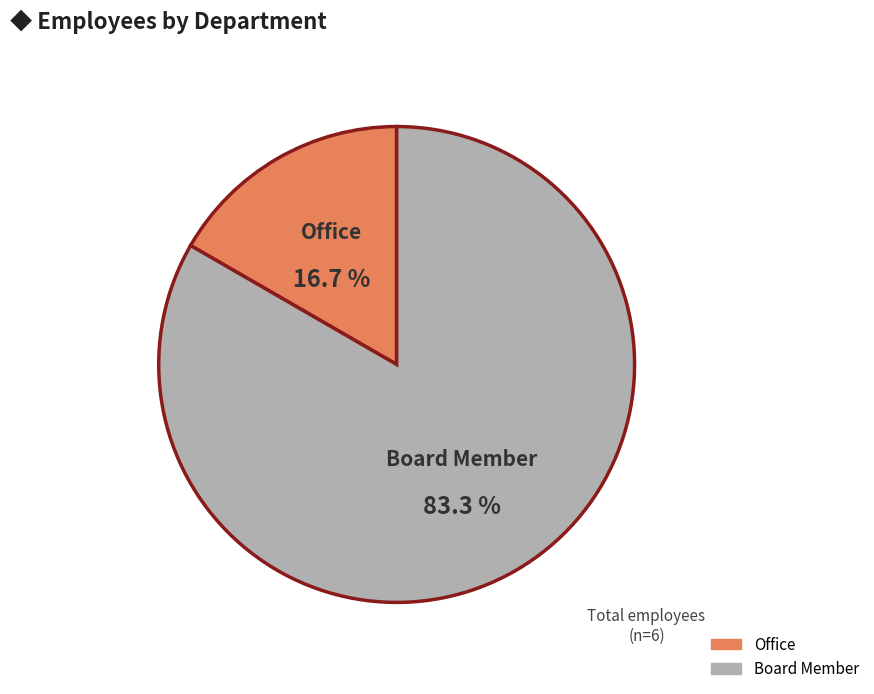

The Office slice represents 4% of the pie. True or false?

False